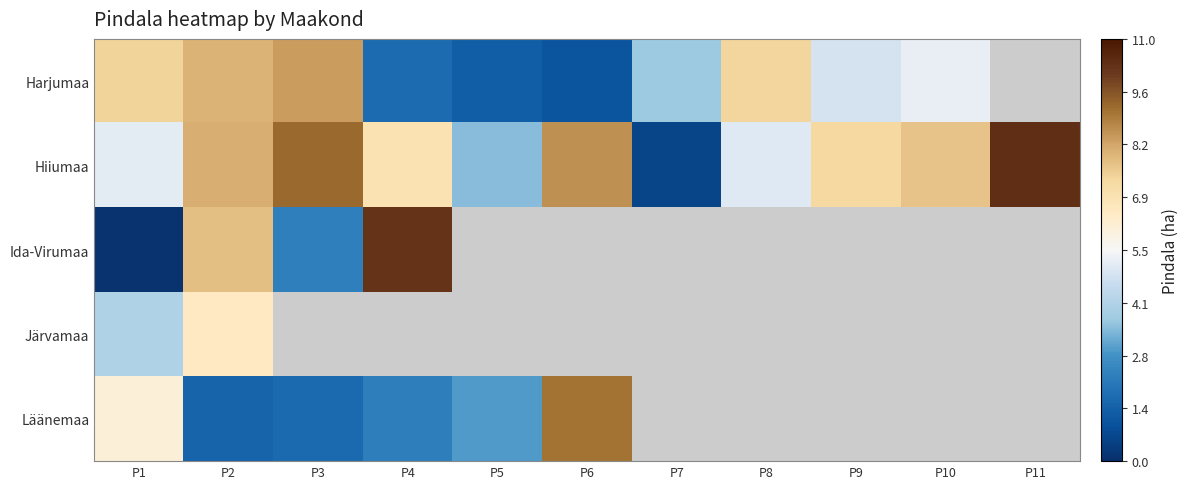

What is the minimum value for Järvamaa?

4.1